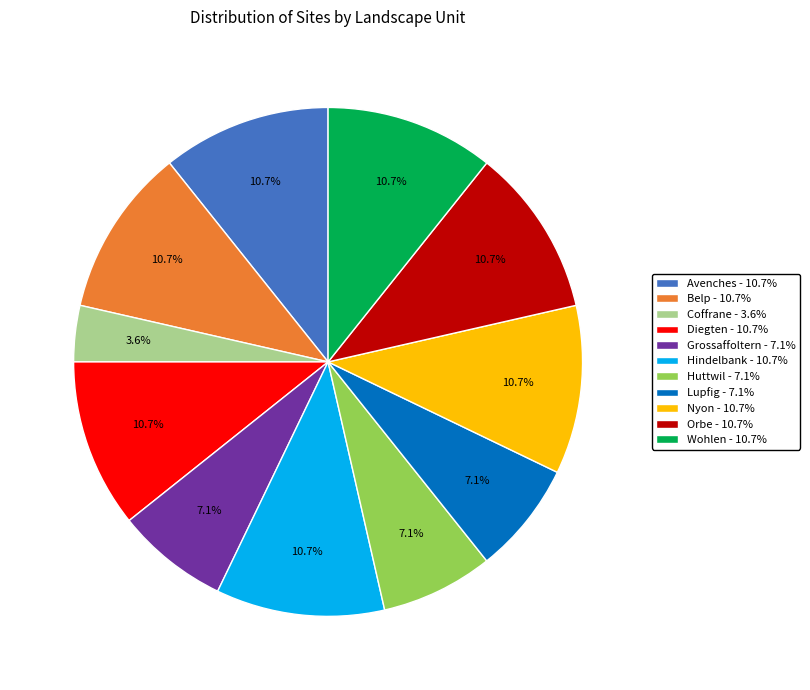

Between Coffrane and Lupfig, which is larger?

Lupfig